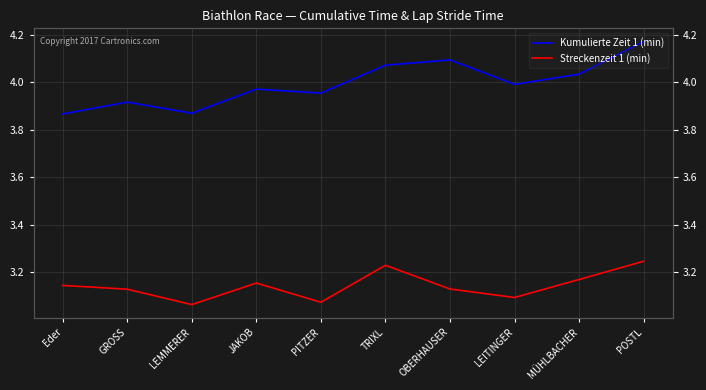

What position from the right is MÜHLBACHER?

2